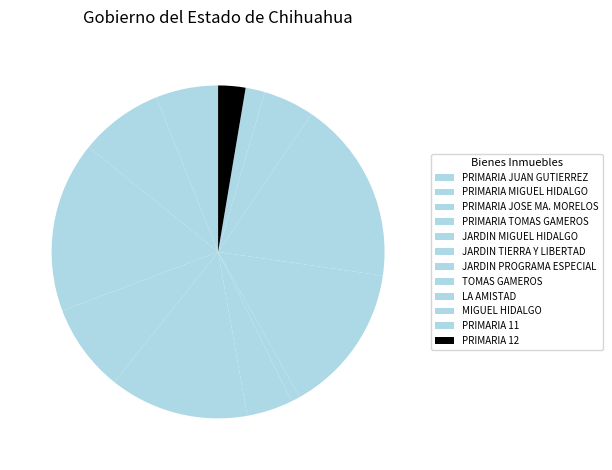

Is PRIMARIA 11 the majority of the pie?

No